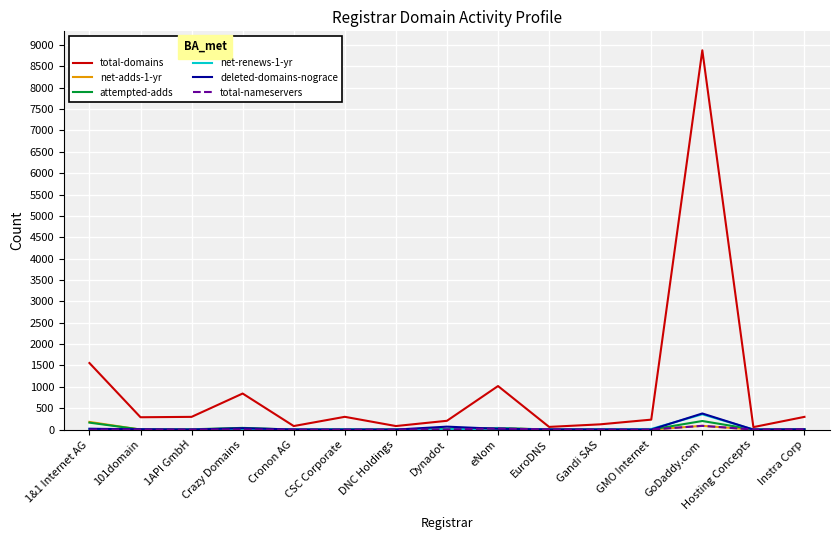

Which series has the largest total across all categories?

total-domains